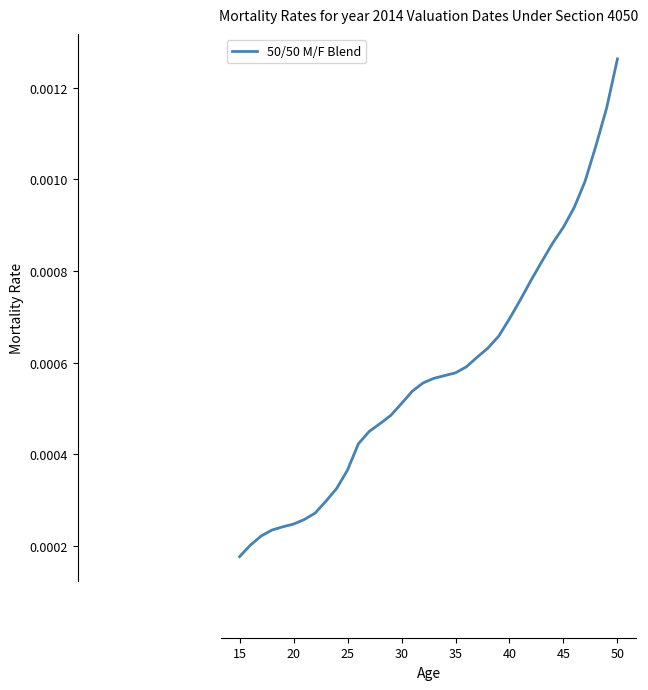

Count the number of categories in the chart.

36